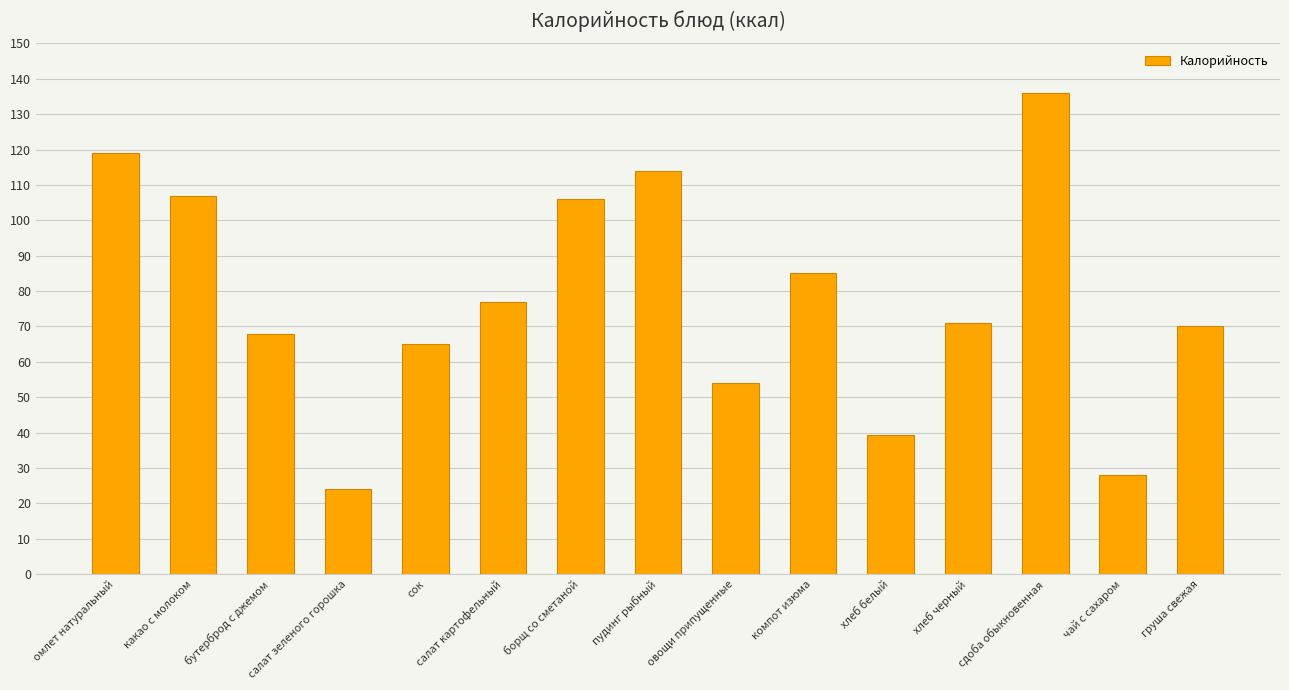

What is the maximum value shown in the chart?

136.0